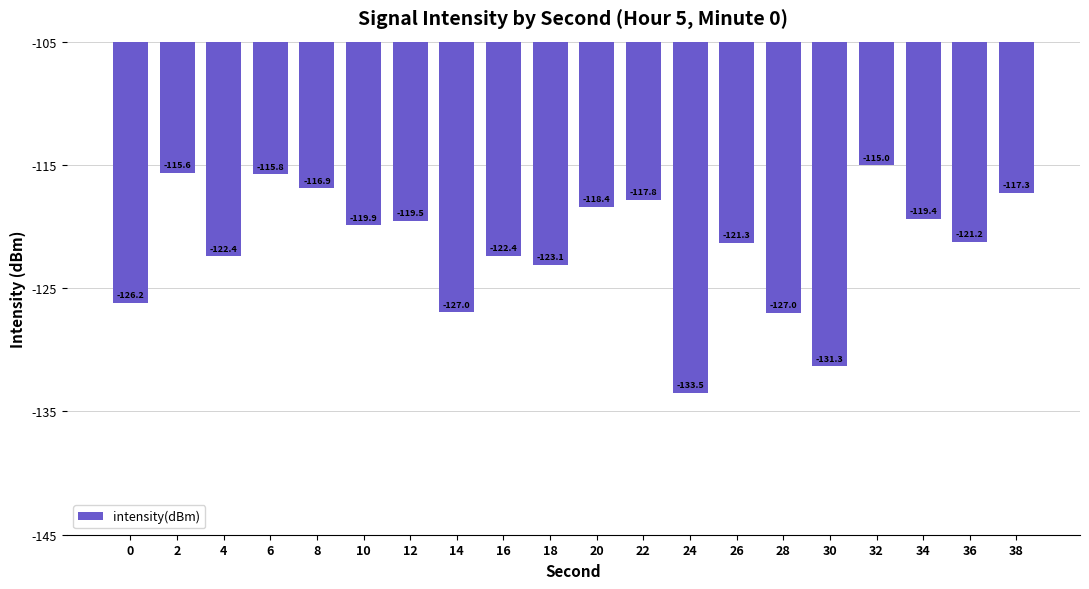

What is the smallest value displayed?

-133.5